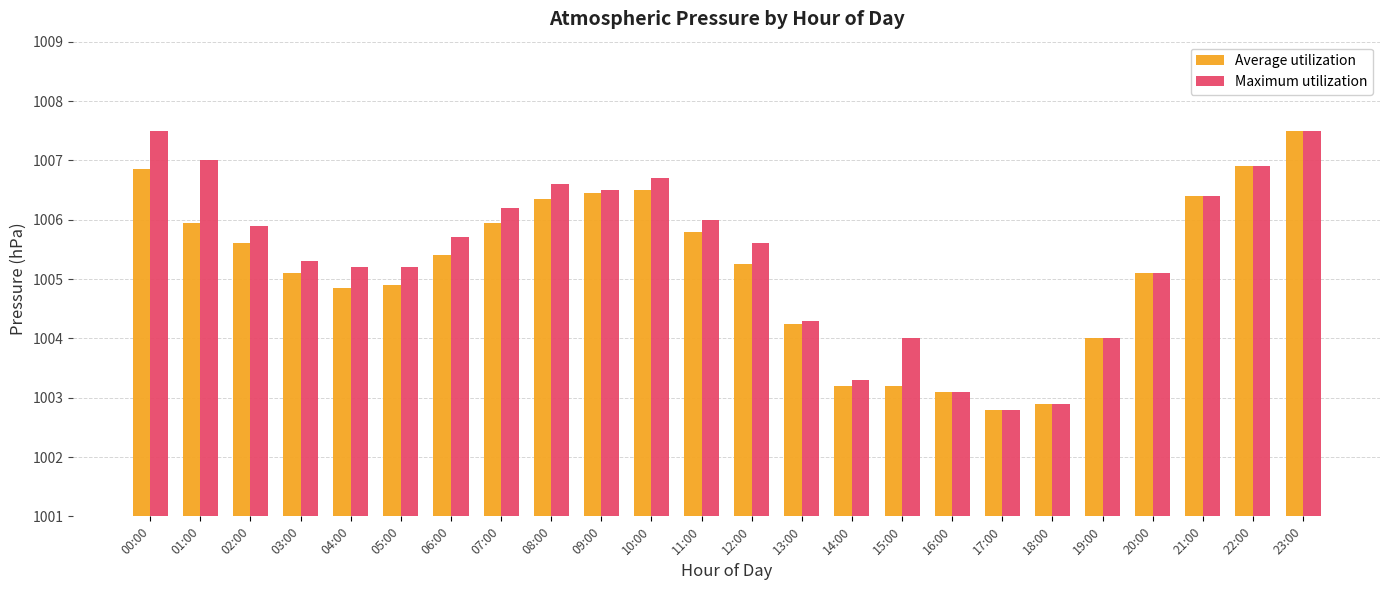

How many series are shown in this chart?

2